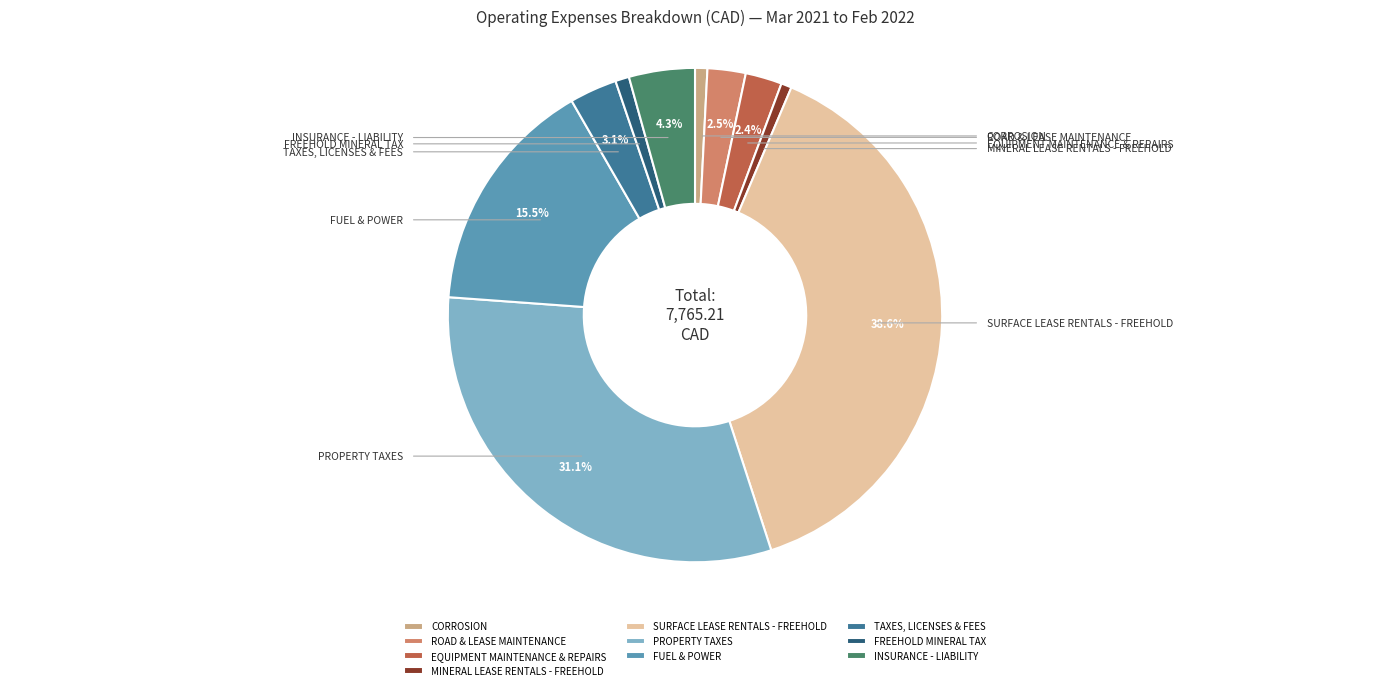

Which has a higher value, FREEHOLD MINERAL TAX or EQUIPMENT MAINTENANCE & REPAIRS?

EQUIPMENT MAINTENANCE & REPAIRS